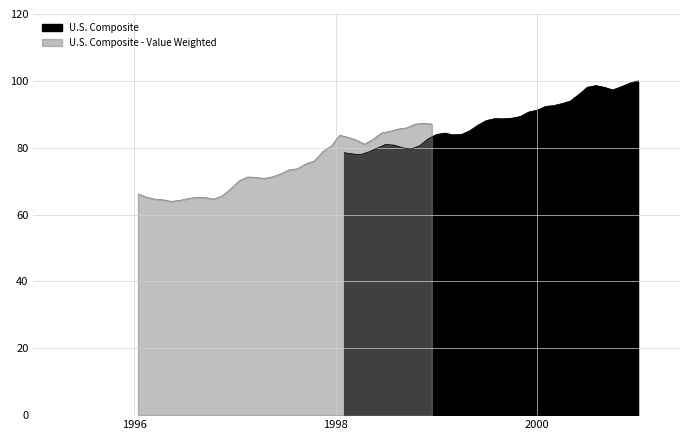

How many values in the U.S. Composite - Value Weighted series exceed 73?

18